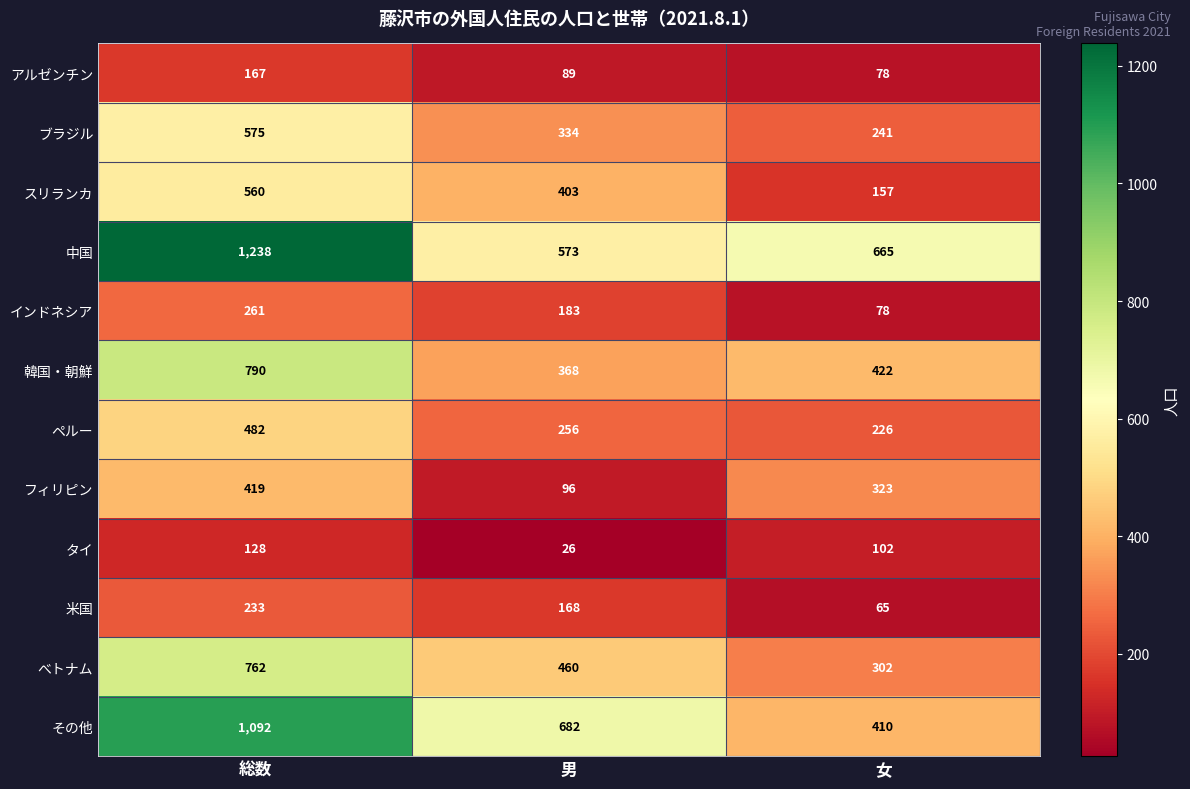

What is the total value across all series at 男?

3638